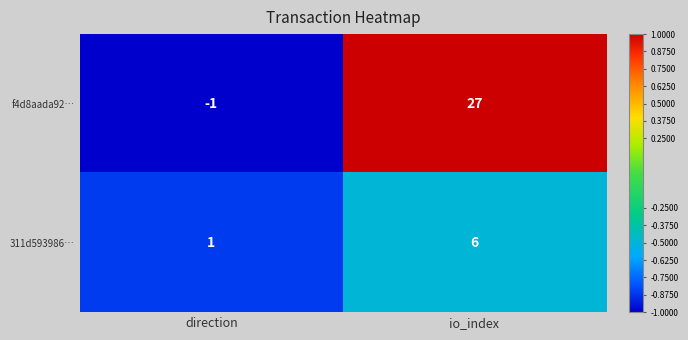

Which category has the lowest value in the 311d593986… series?

direction